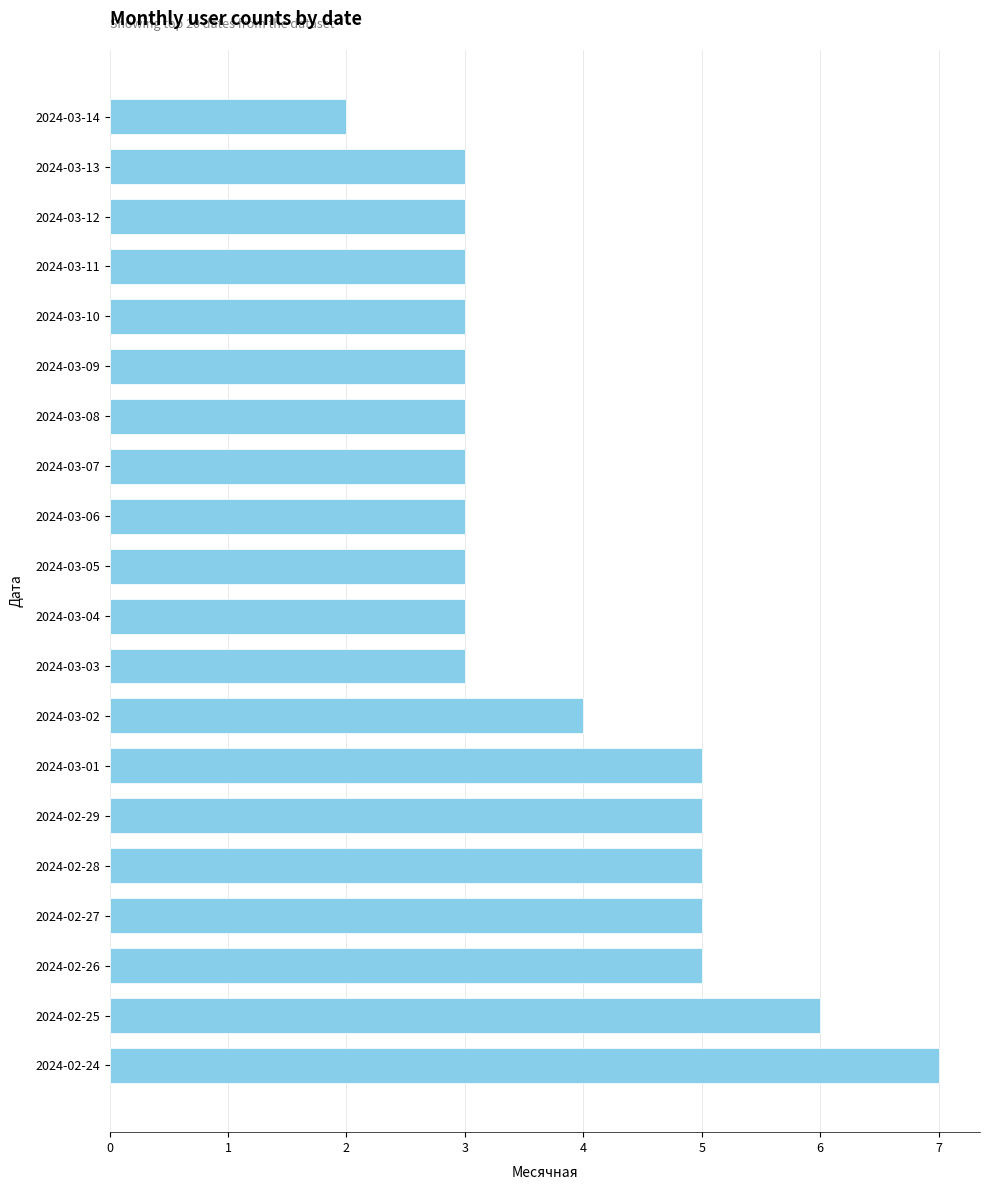

How many data points does each series have?

20